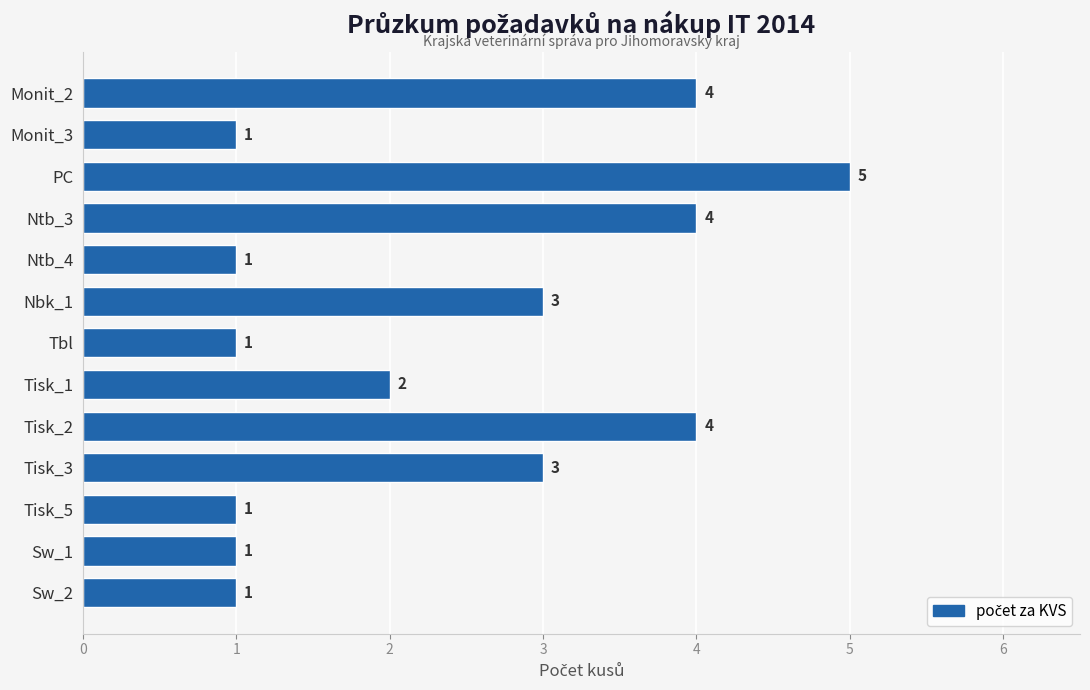

At which category does the chart reach its peak across all series?

PC